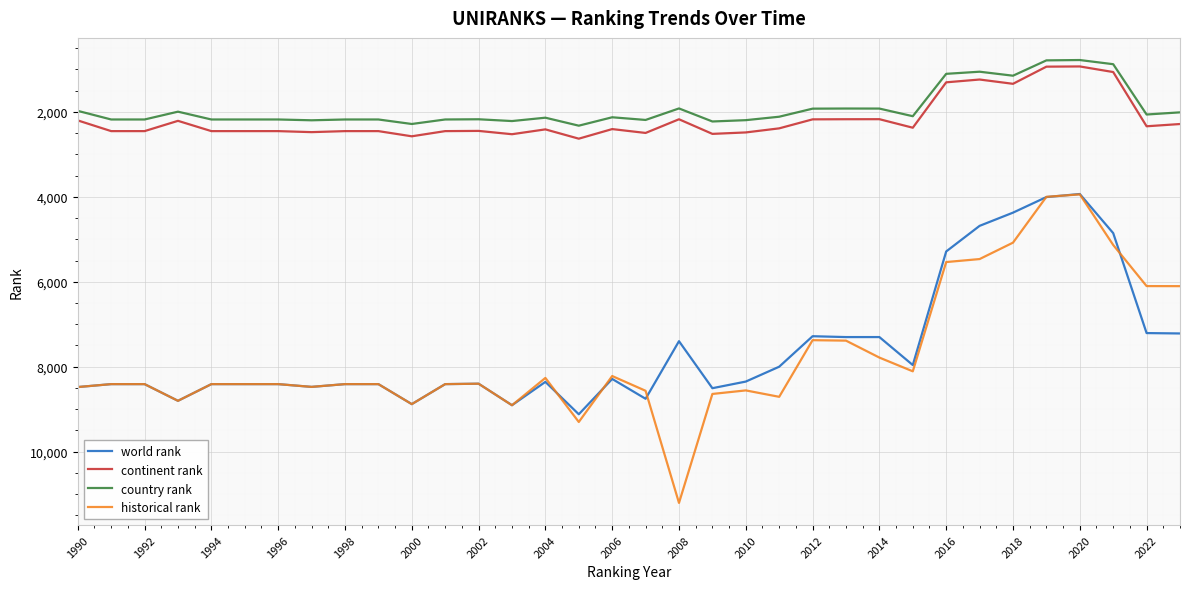

True or false: country rank and world rank cross at least once.

False